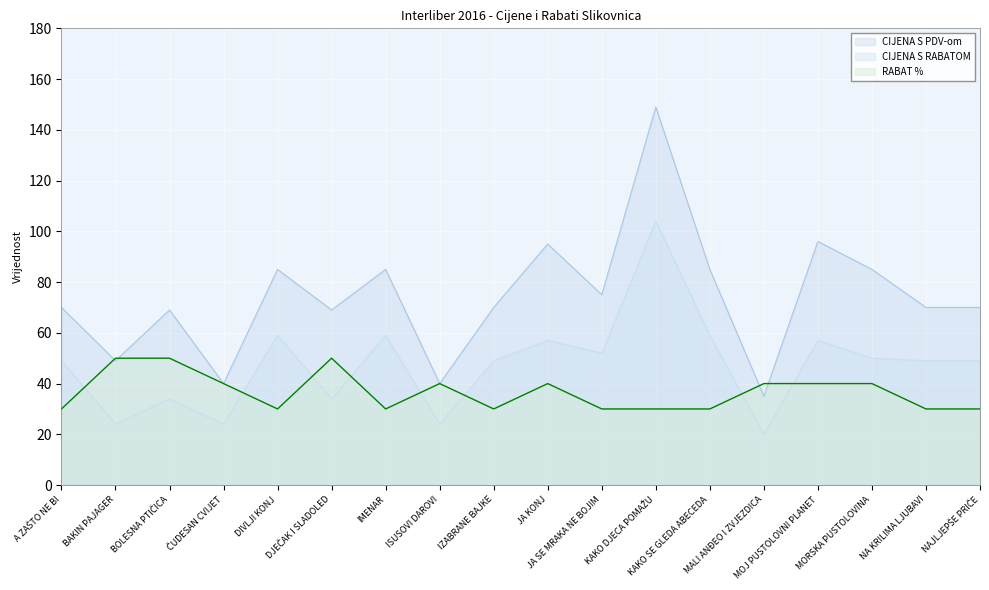

True or false: CIJENA S RABATOM has more than 2 points higher than both neighbors.

True